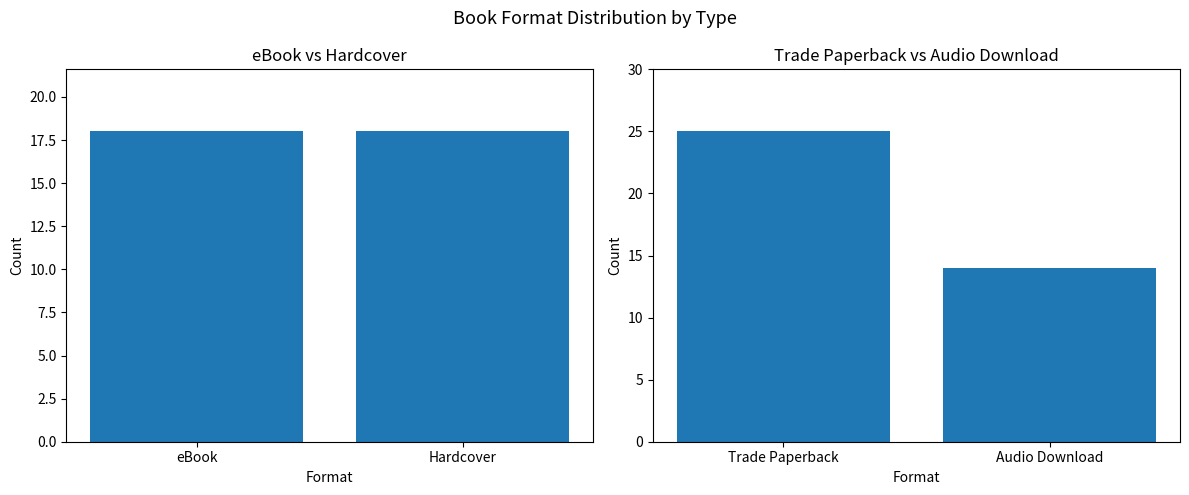

Is it true that the value at Audio Download is 3?

False